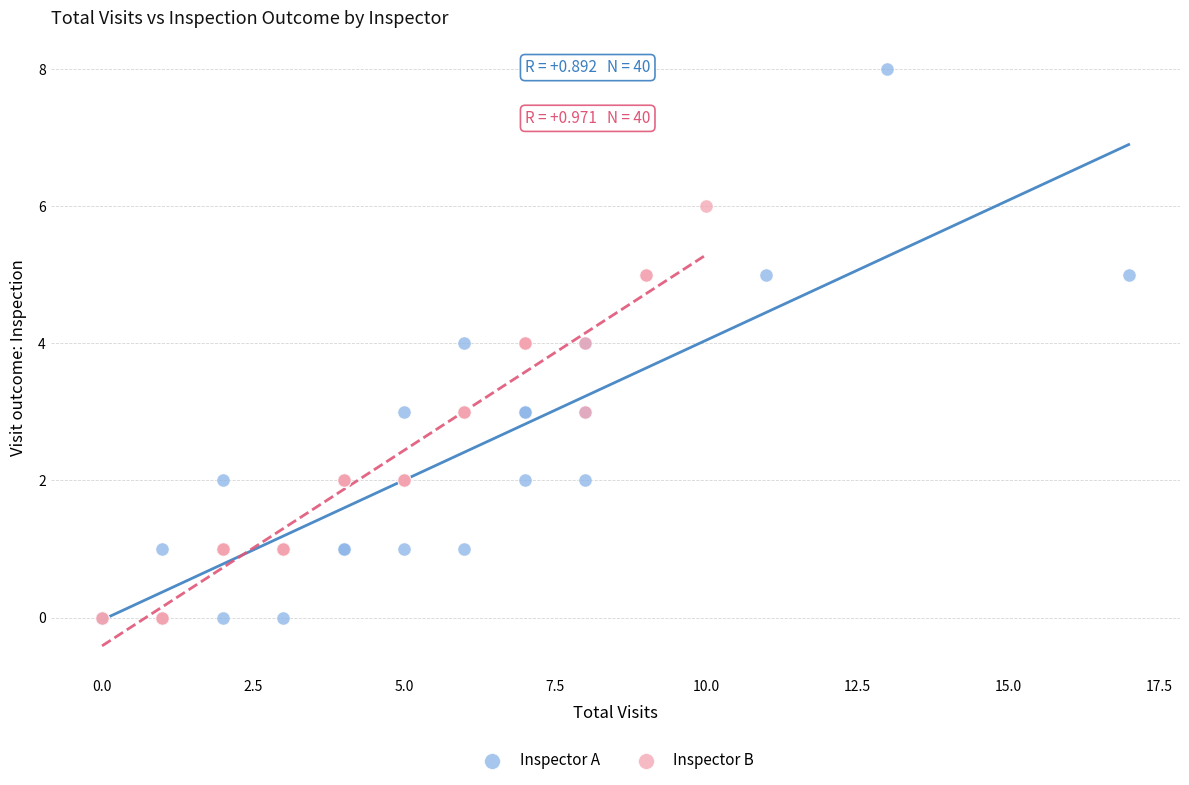

Which series has the largest Y range (max minus min)?

Inspector A